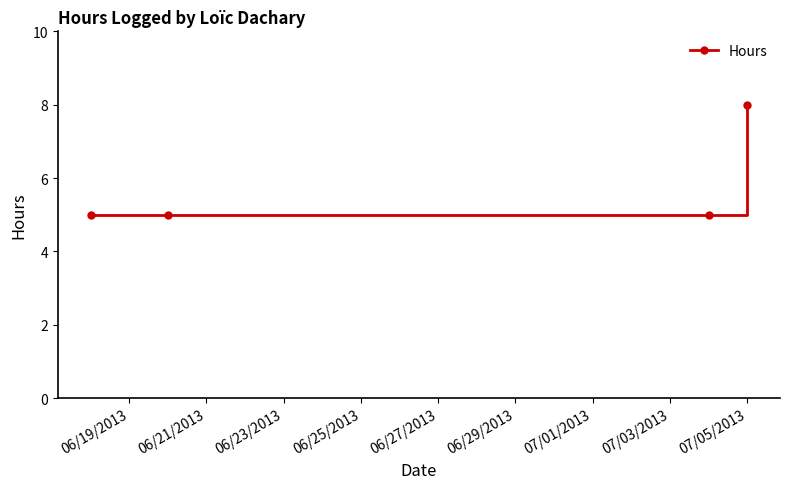

True or false: there are more than 1 points higher than both neighbors.

False